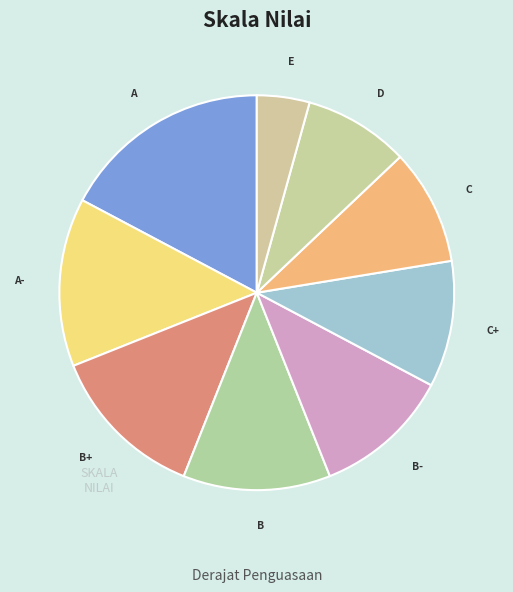

How many segments does this pie chart have?

9